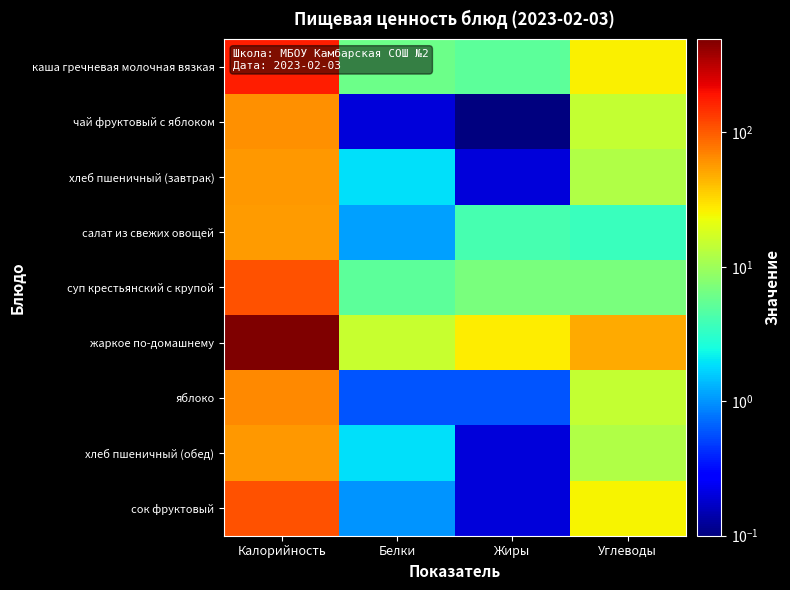

Reading right to left, what are all the values shown in this chart?

каша гречневая молочная вязкая: Углеводы=25.9	Жиры=5.2	Белки=6.1	Калорийность=174.4
чай фруктовый с яблоком: Углеводы=15.1	Жиры=0.1	Белки=0.2	Калорийность=62.1
хлеб пшеничный (завтрак): Углеводы=12.3	Жиры=0.2	Белки=1.9	Калорийность=58.6
салат из свежих овощей: Углеводы=3.6	Жиры=4.1	Белки=1.1	Калорийность=55.5
суп крестьянский с крупой: Углеводы=7.0	Жиры=7.0	Белки=5.1	Калорийность=110.8
жаркое по-домашнему: Углеводы=48.4	Жиры=26.8	Белки=15.4	Калорийность=495.2
яблоко: Углеводы=14.7	Жиры=0.6	Белки=0.6	Калорийность=66.6
хлеб пшеничный (обед): Углеводы=12.3	Жиры=0.2	Белки=1.9	Калорийность=58.6
сок фруктовый: Углеводы=25.5	Жиры=0.2	Белки=1.0	Калорийность=107.9